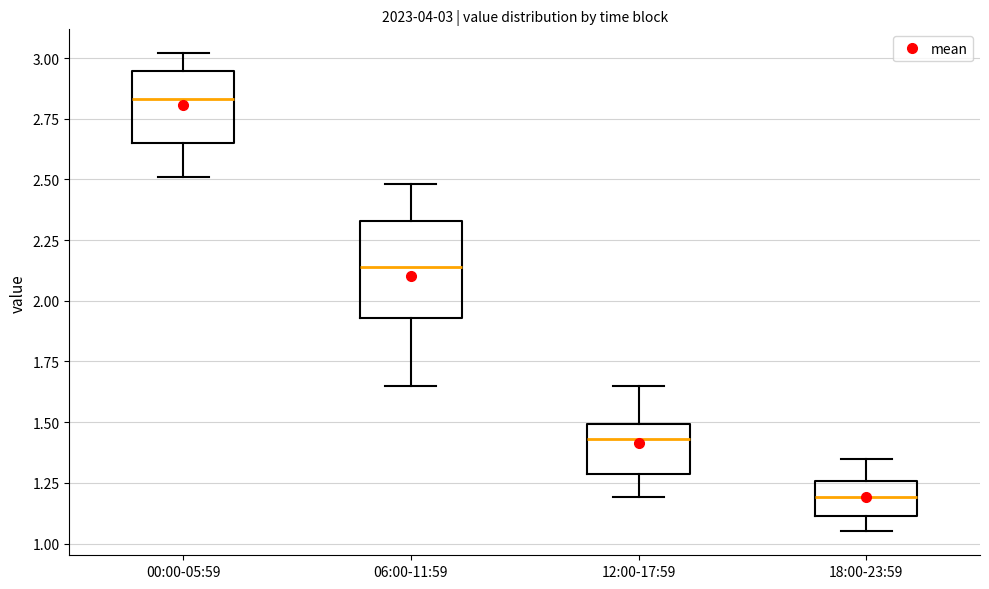

Which box has the lowest median line?

18:00-23:59